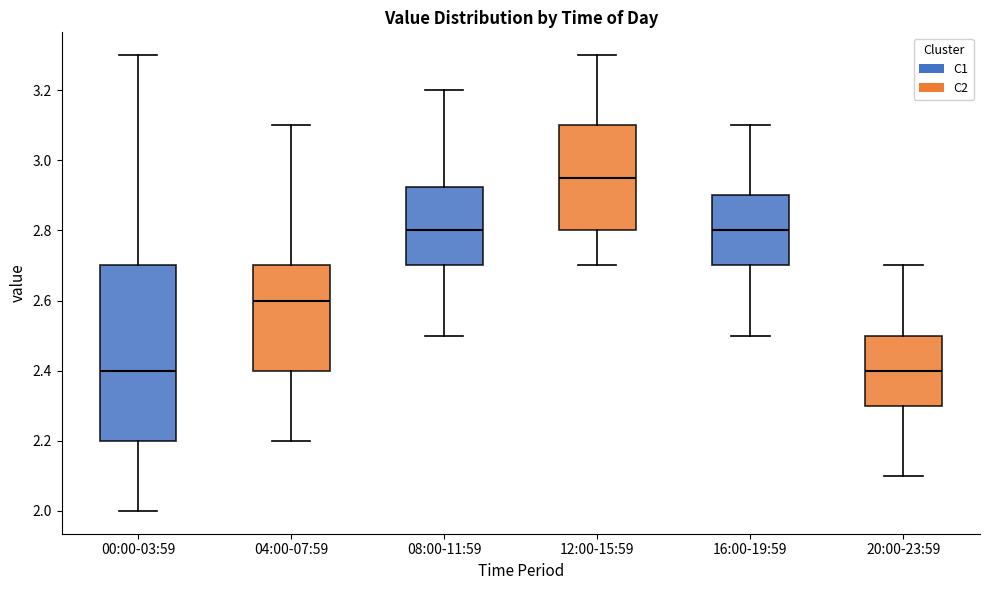

Comparing the boxes themselves (not the whiskers), which one is the tallest?

00:00-03:59